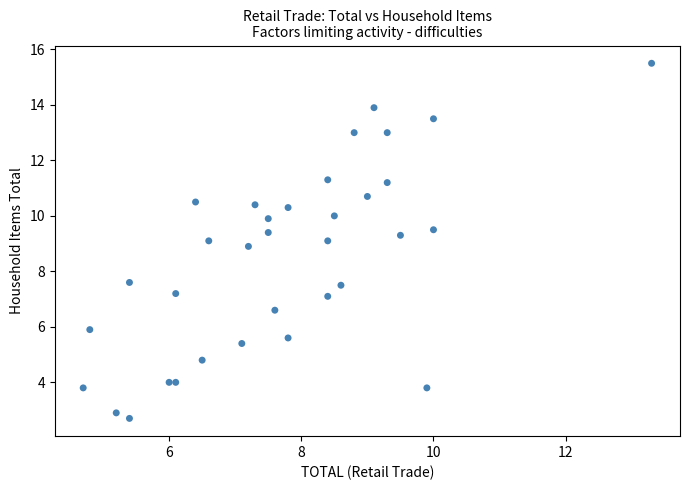

What is the range of Y values (max minus min)?

12.8